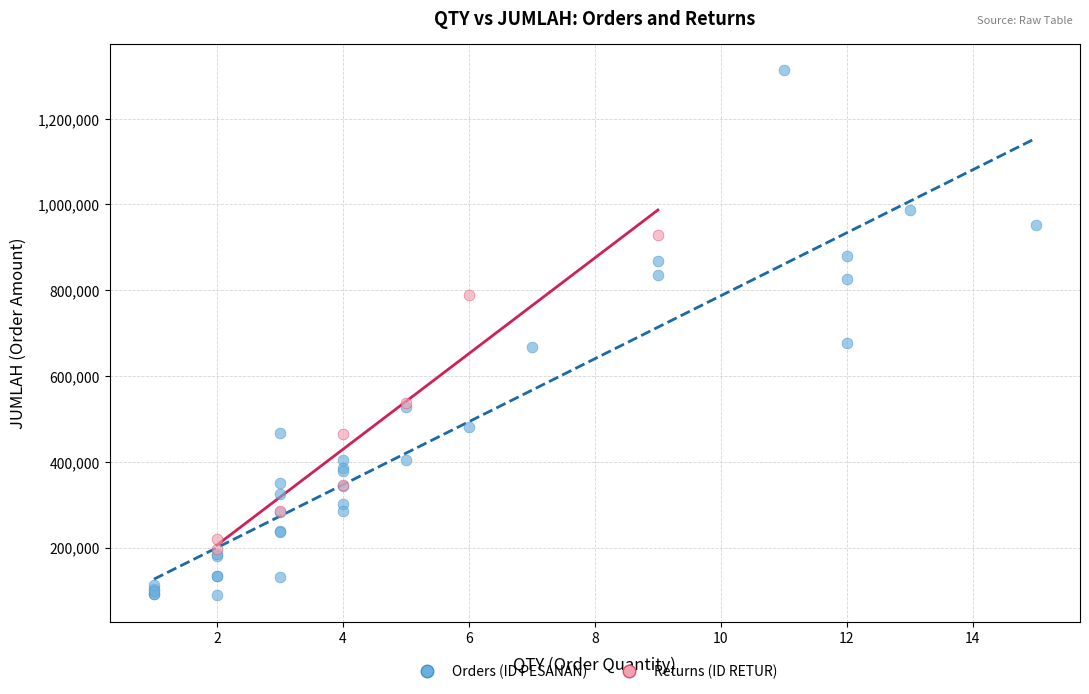

Which series contains the highest Y value?

Orders (ID PESANAN)